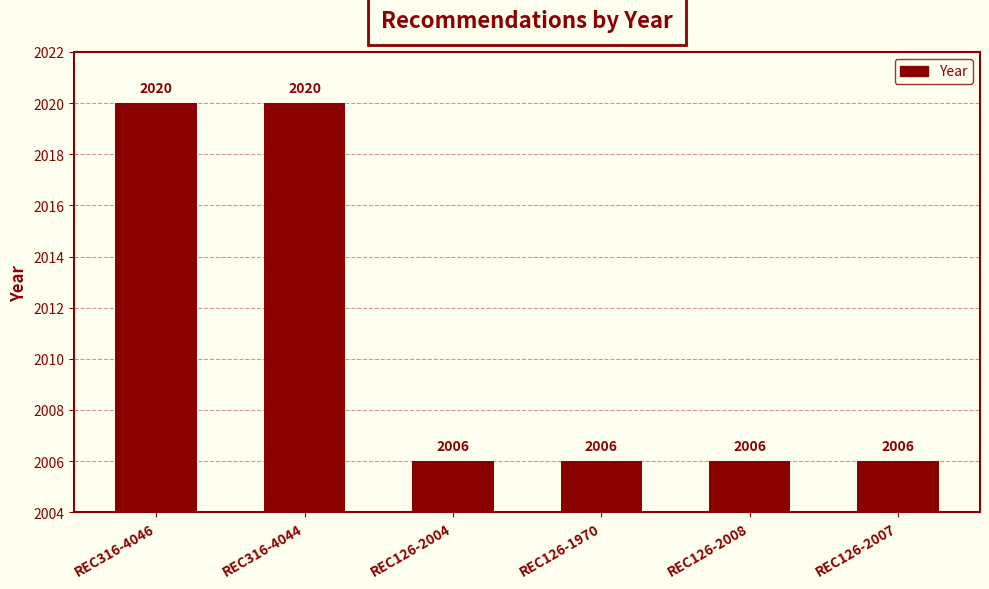

What is the smallest value displayed?

2006